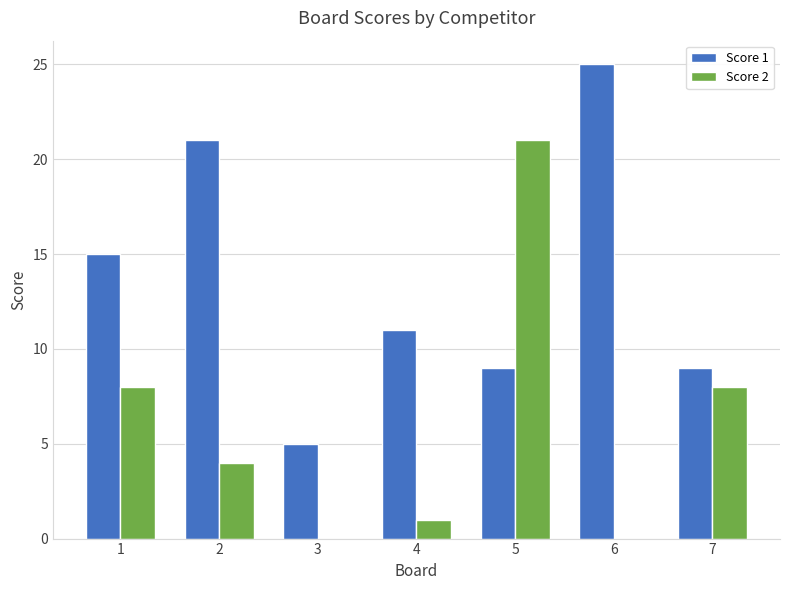

Which label corresponds to the largest value in the chart?

6